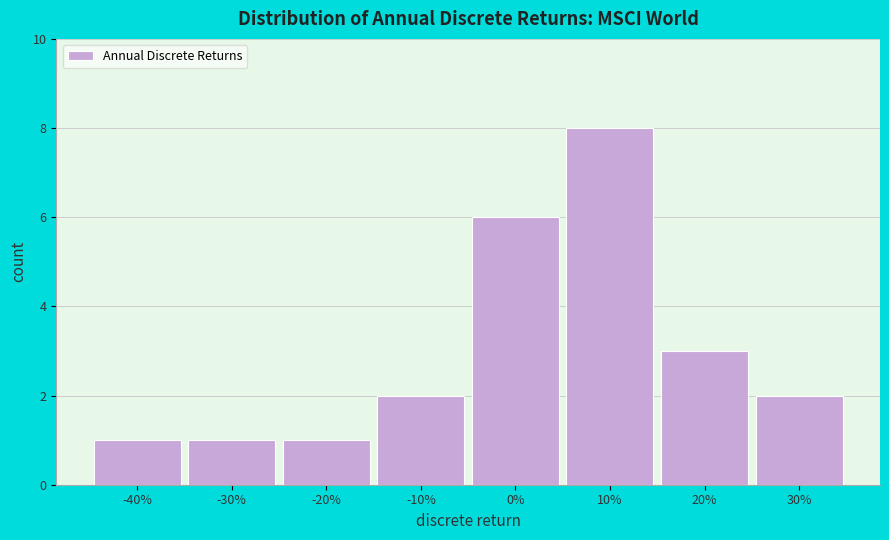

Reading left to right, list all the values displayed in this chart.

-40%=1	-30%=1	-20%=1	-10%=2	0%=6	10%=8	20%=3	30%=2